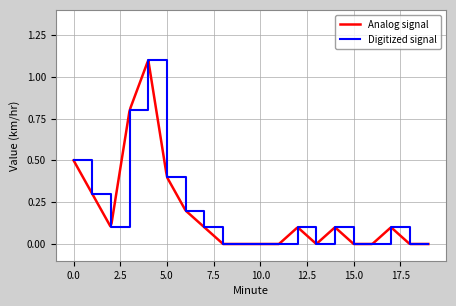

Which category has the lowest value across all series?

8